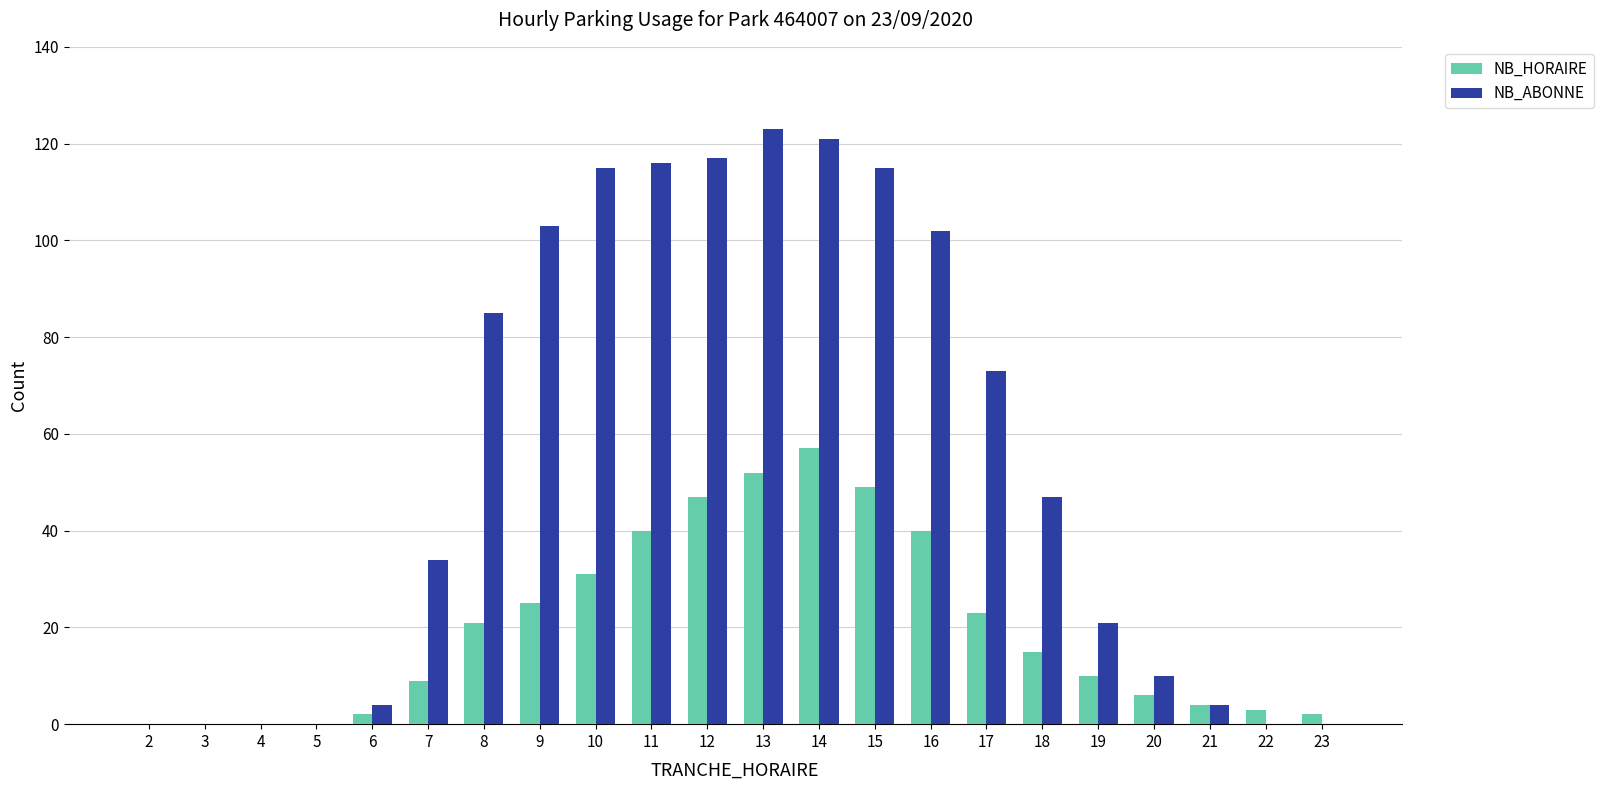

How many series are shown in this chart?

2